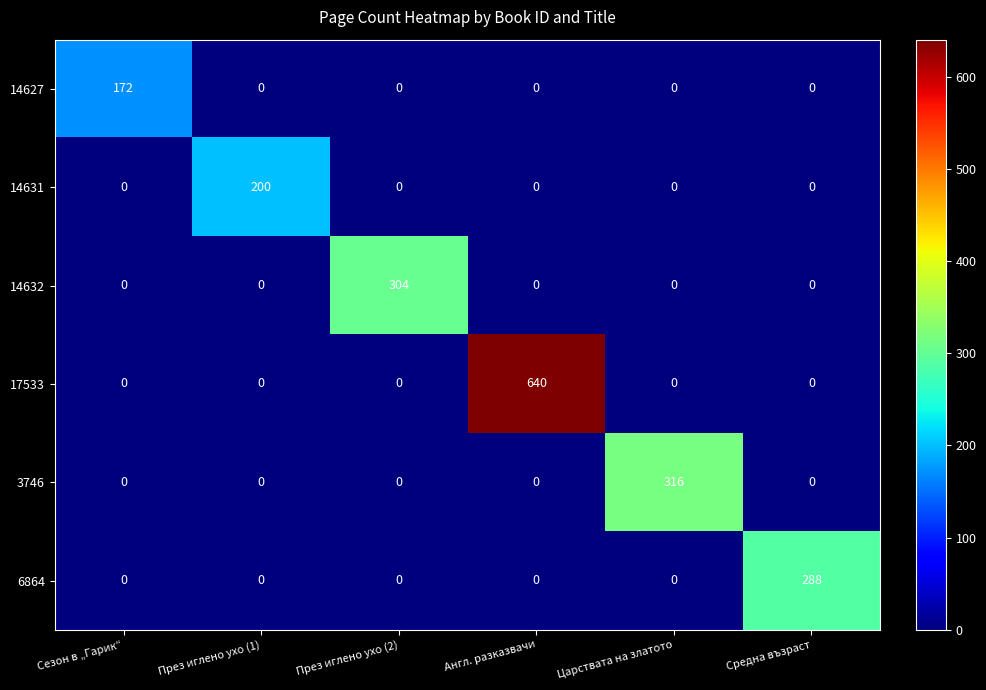

What is the difference between the highest and lowest values at Средна възраст?

288